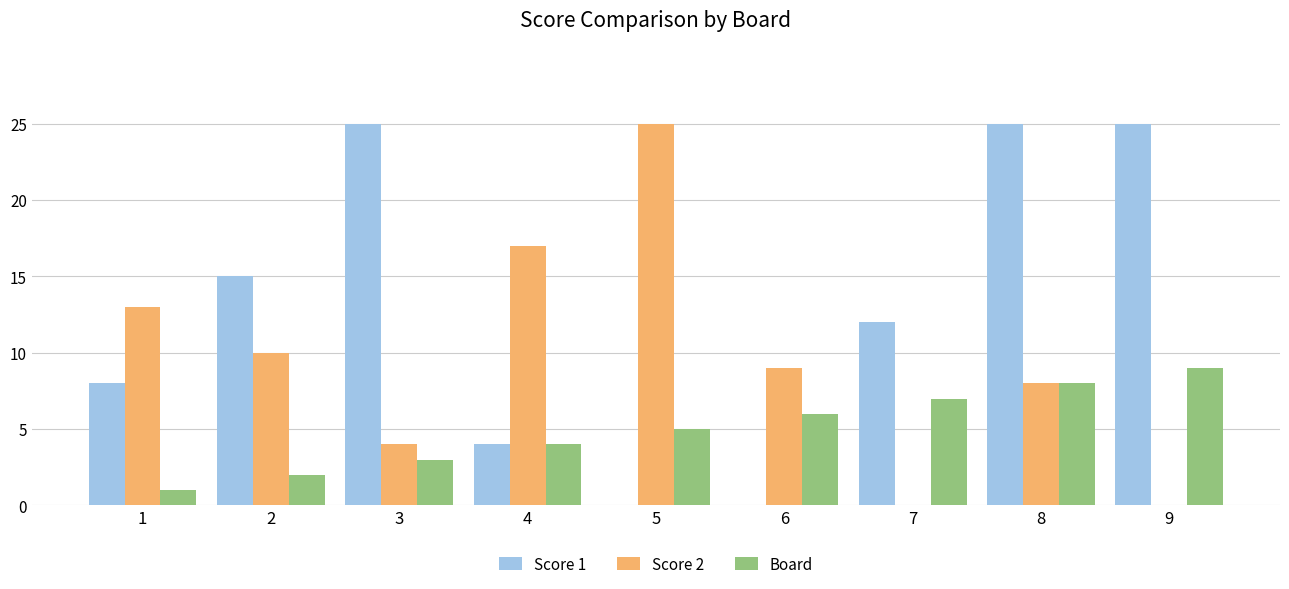

Between 3 and 6, which series saw the biggest shift?

Score 1